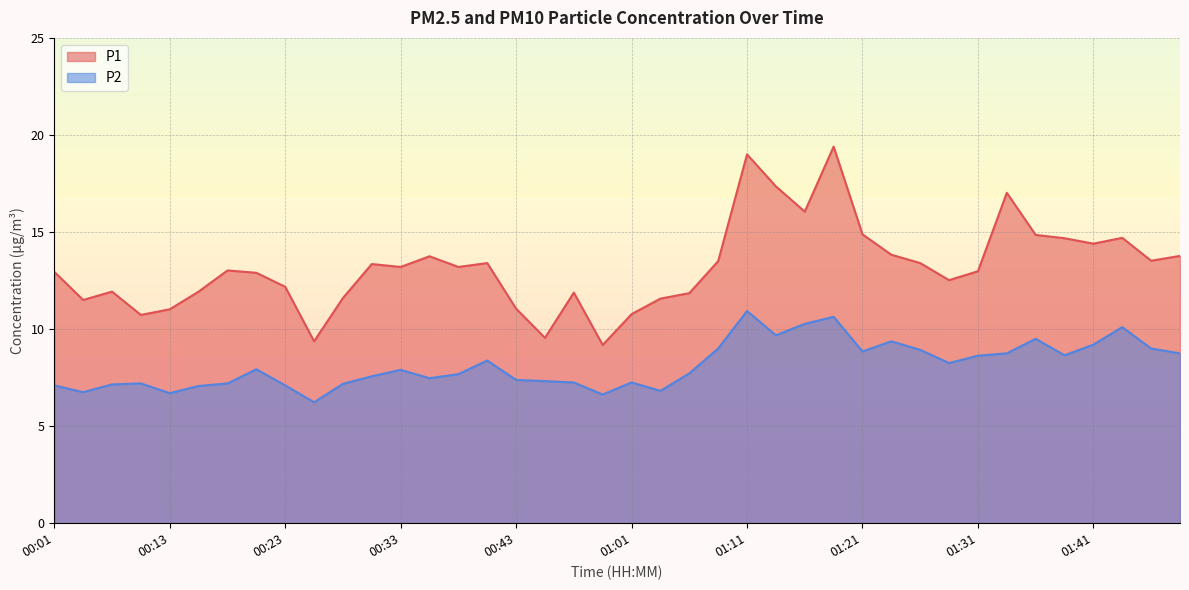

What are all the series names shown in the legend?

P1, P2